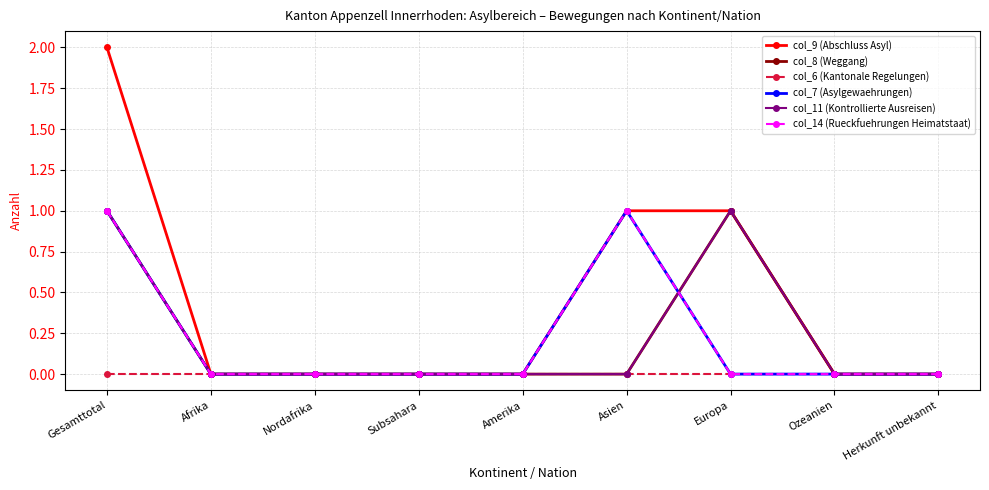

Which series has the largest total across all categories?

col_9 (Abschluss Asyl)